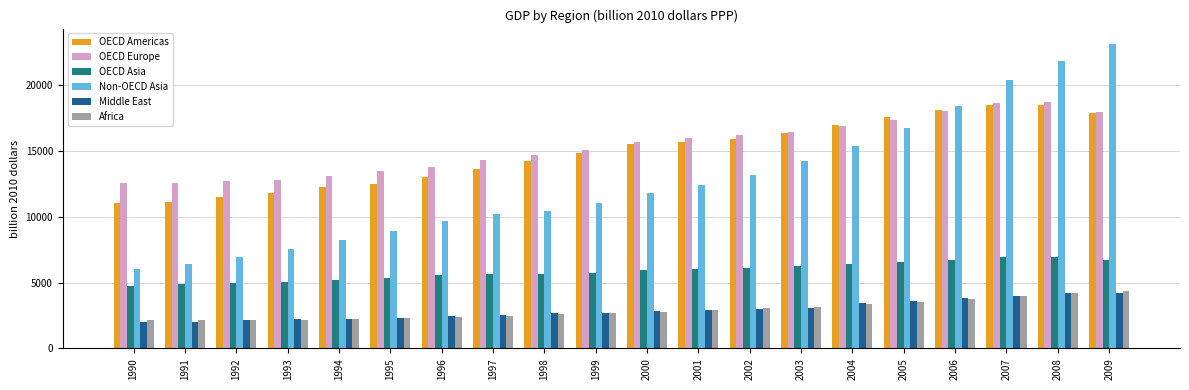

How many data points in OECD Asia are less than 5953?

10